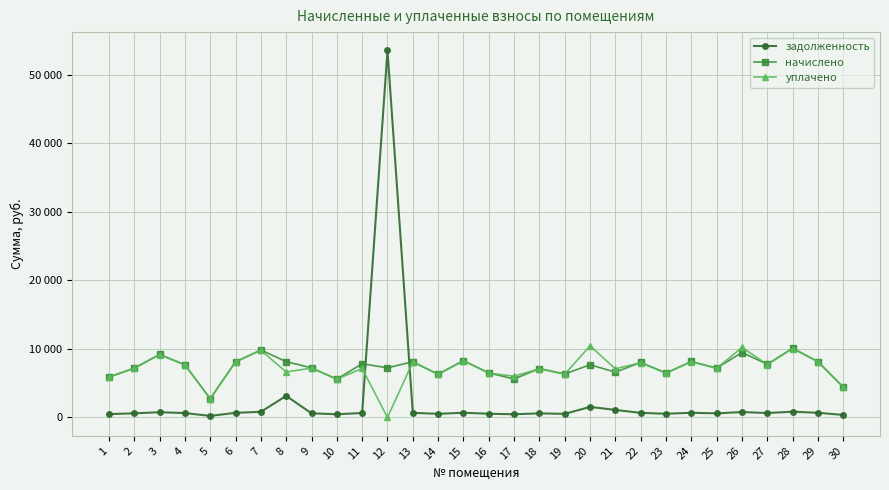

Which category has the lowest value across all series?

12